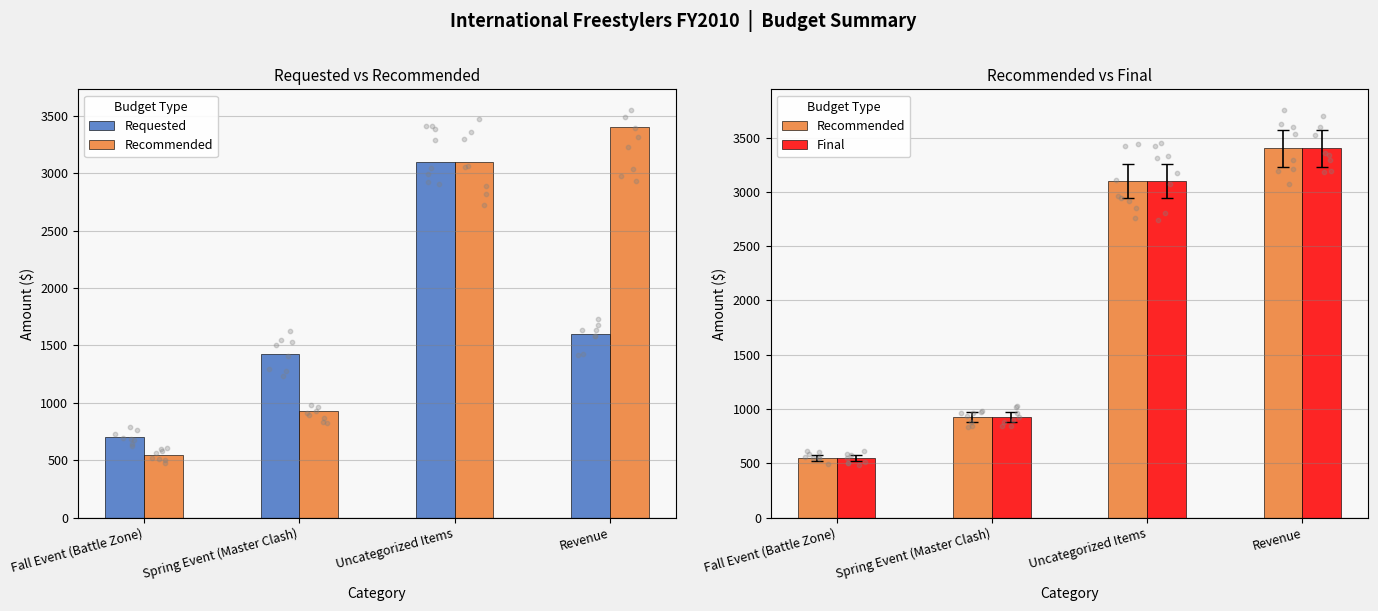

Which series reaches the minimum Y coordinate?

Recommended